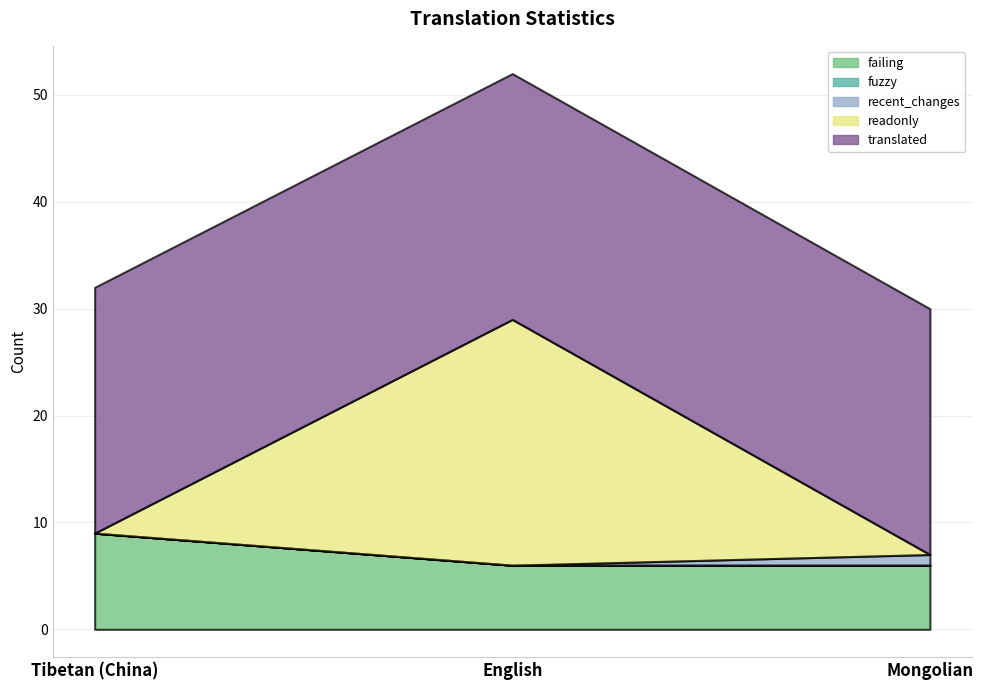

What position from the left is Mongolian?

3